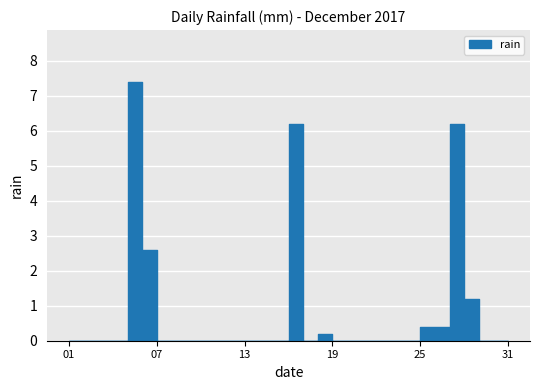

How many interior local valleys (lower than both neighbors) does the data have?

1